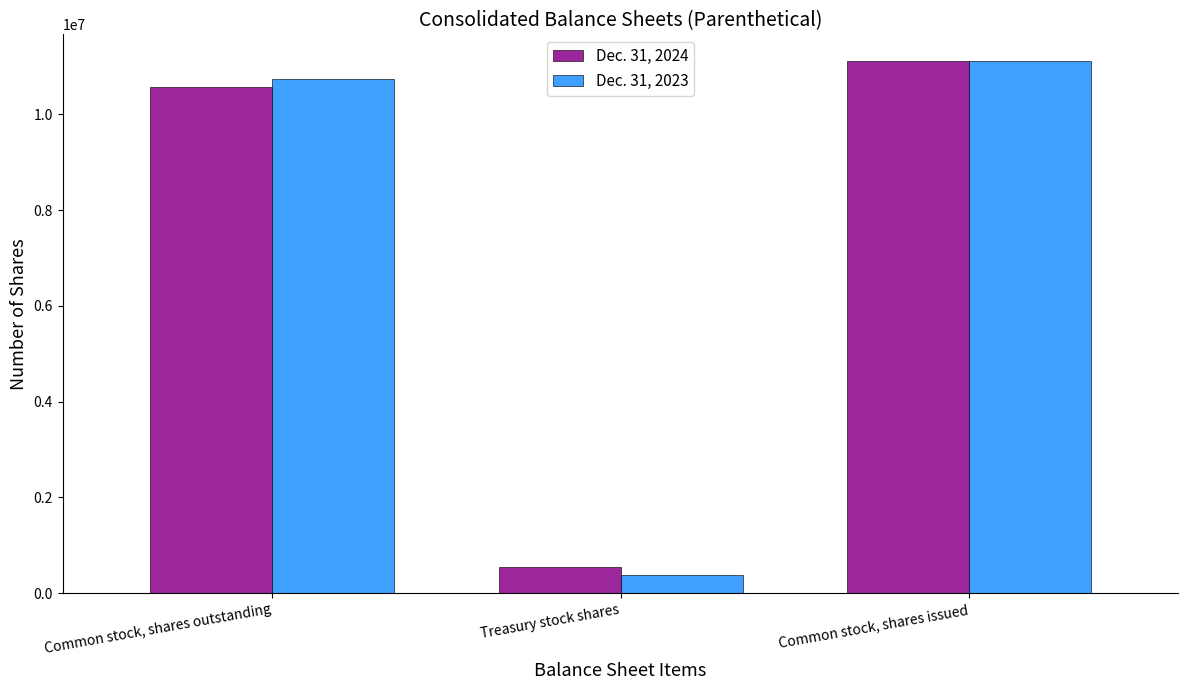

What position from the right is Common stock, shares issued?

1